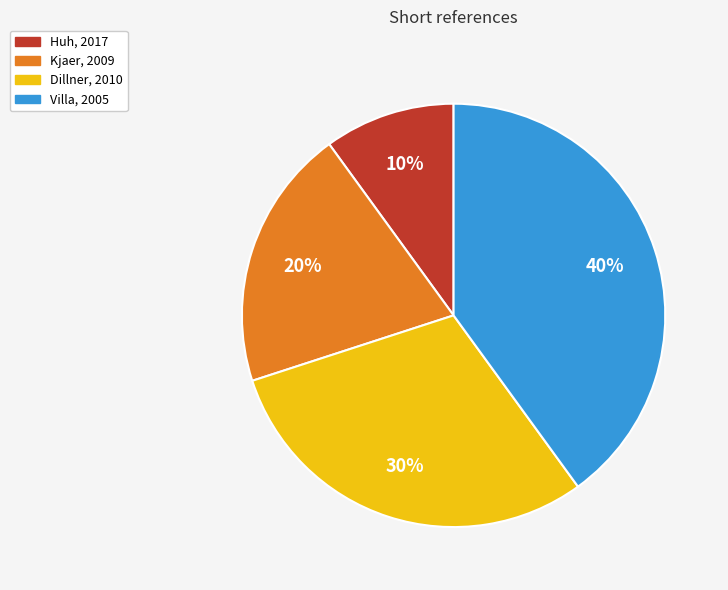

True or false: Villa, 2005 accounts for 40% of the total.

True